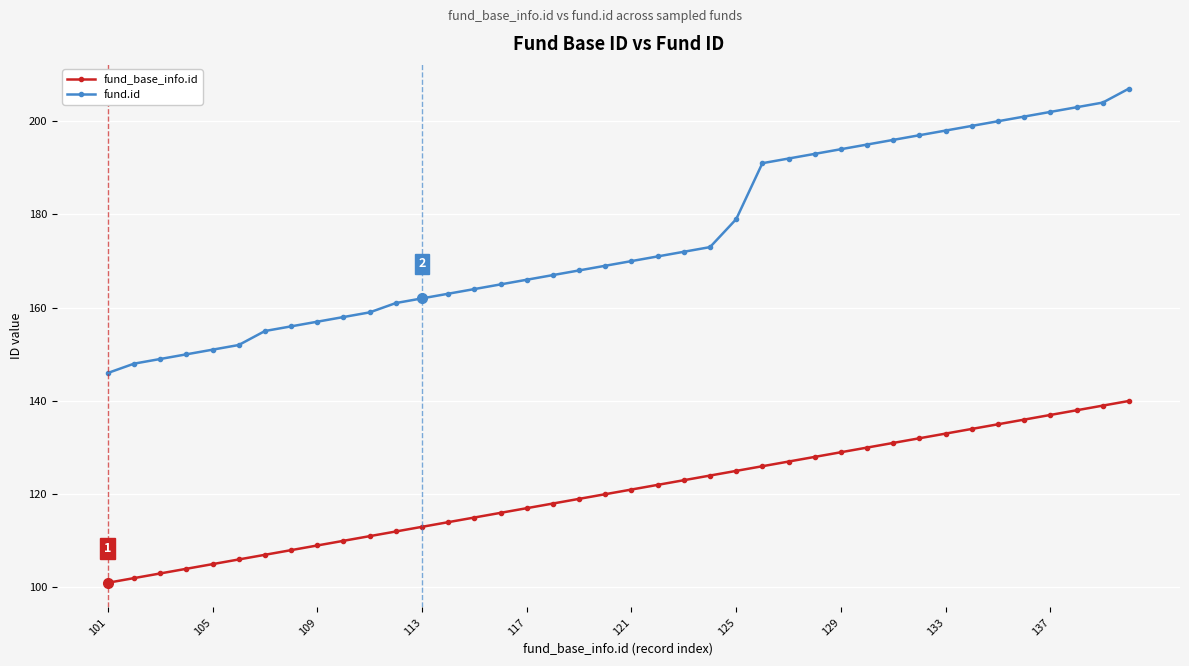

Which series has the largest range (max minus min)?

fund.id